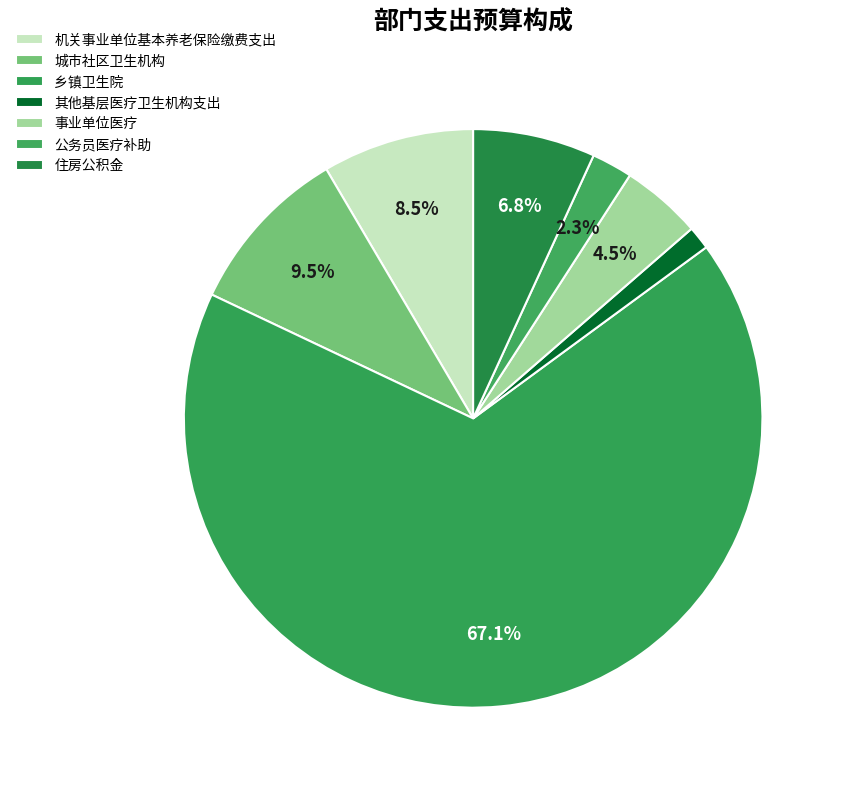

Which category has the biggest portion of the pie?

乡镇卫生院